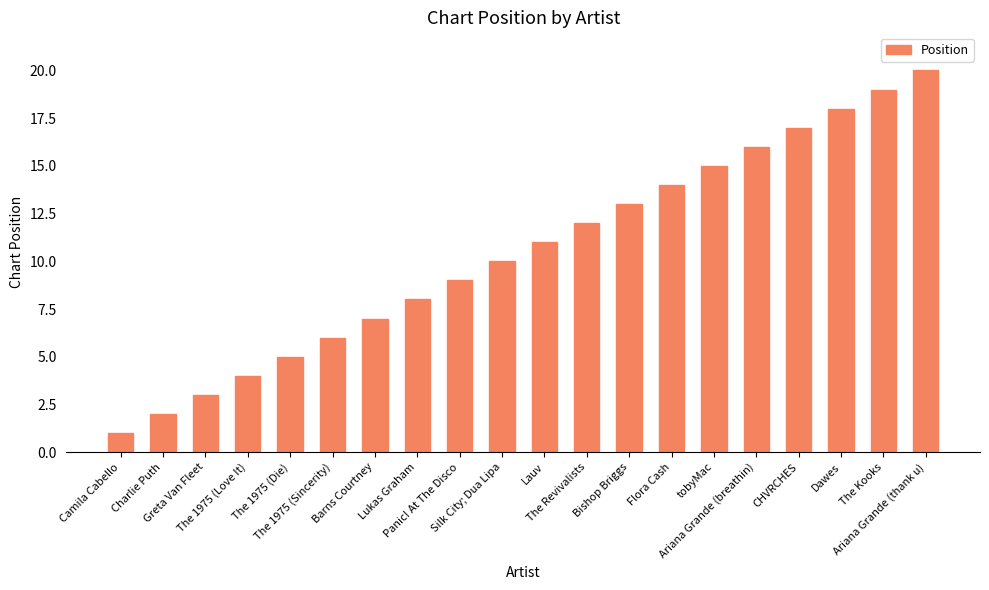

Count the number of categories in the chart.

20